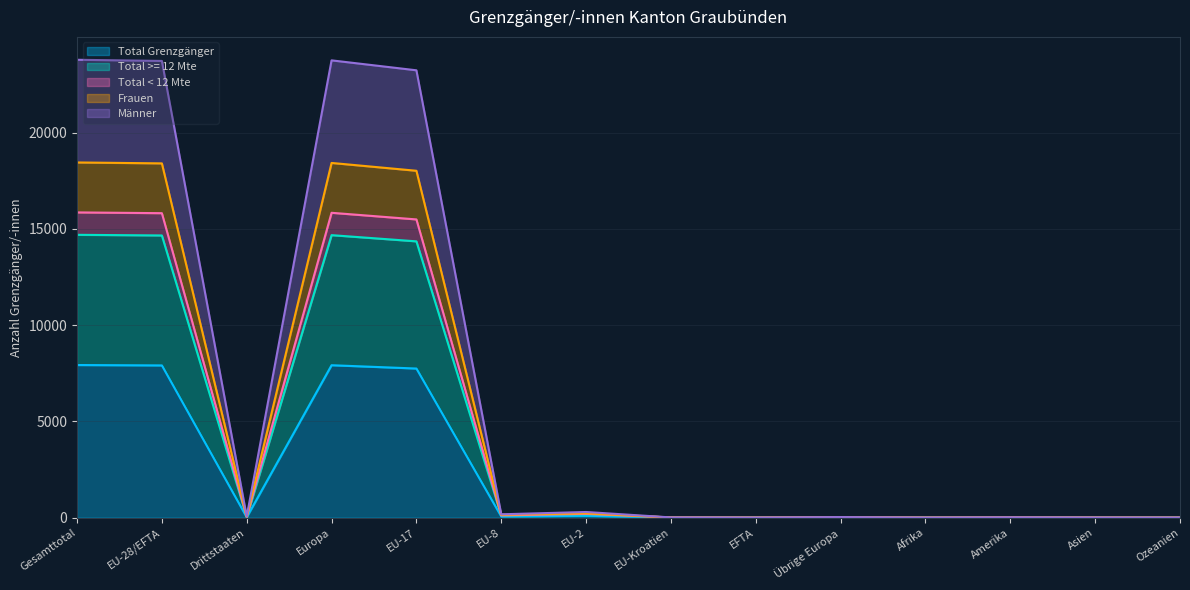

What is the label of the 1st point from the right?

Ozeanien